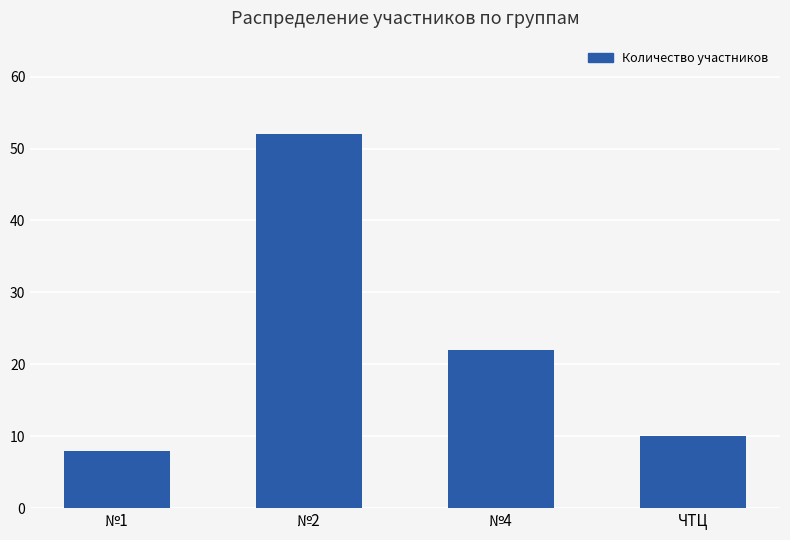

What is the difference between the values at ЧТЦ and №4?

12